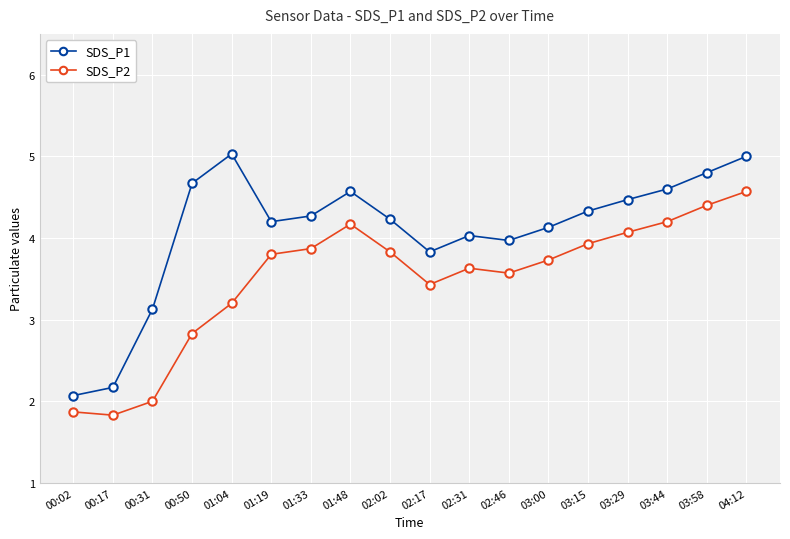

What is the highest value of the SDS_P2 series?

4.6